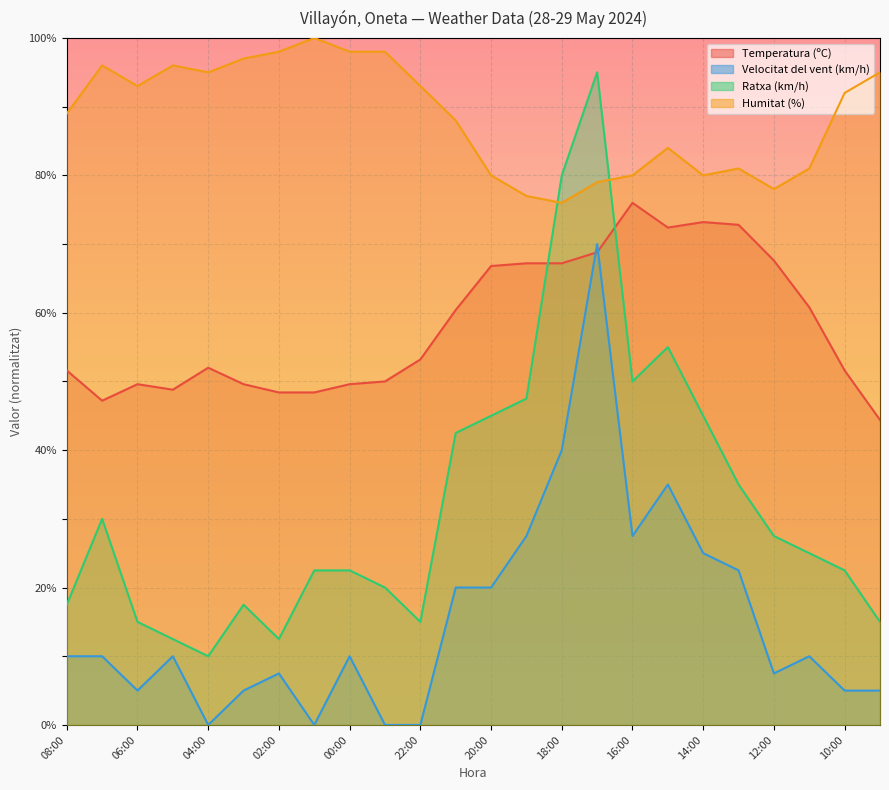

What is the label of the 15th point from the left?

18:00